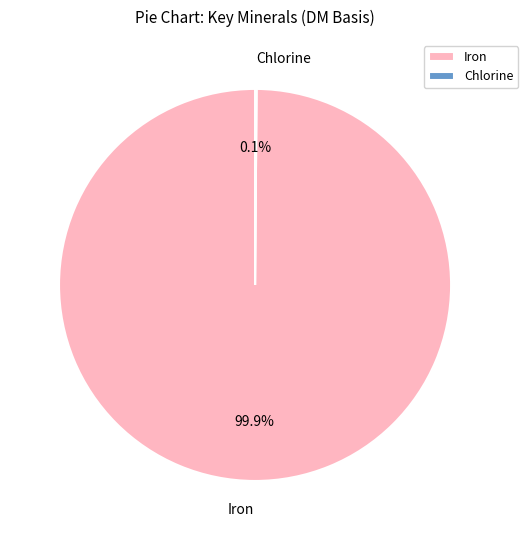

What percentage is NOT represented by Iron?

0.1%